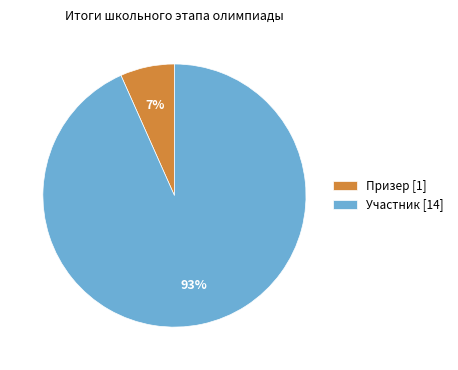

Is the sum of Участник [14] and Призер [1] greater than half?

Yes